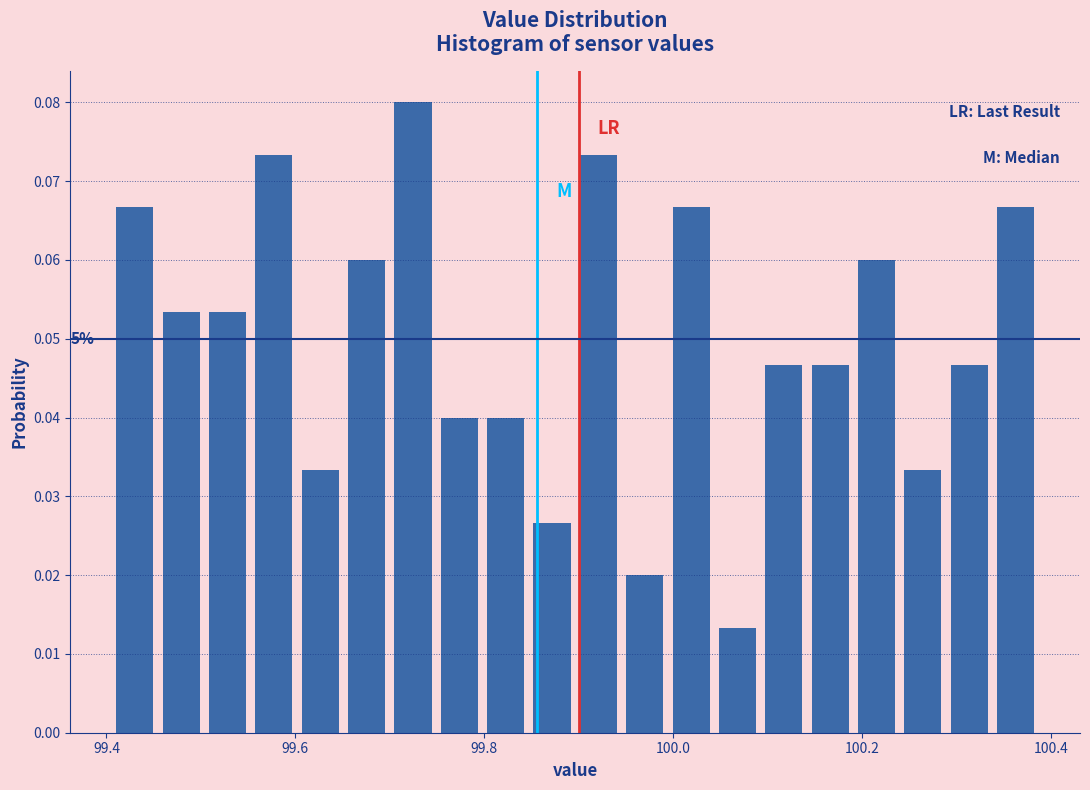

Read against the x-axis, roughly where is the centre of the tallest bar?

99.72